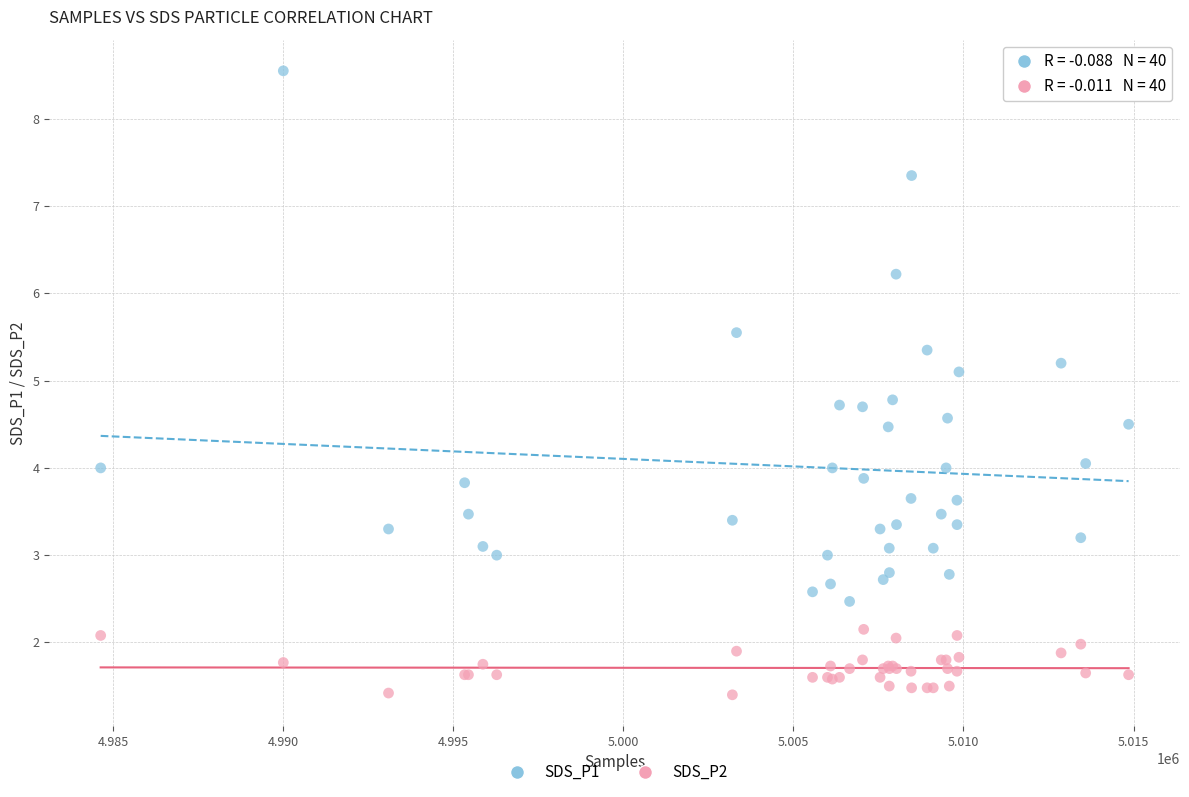

Which series reaches the minimum Y coordinate?

SDS_P2